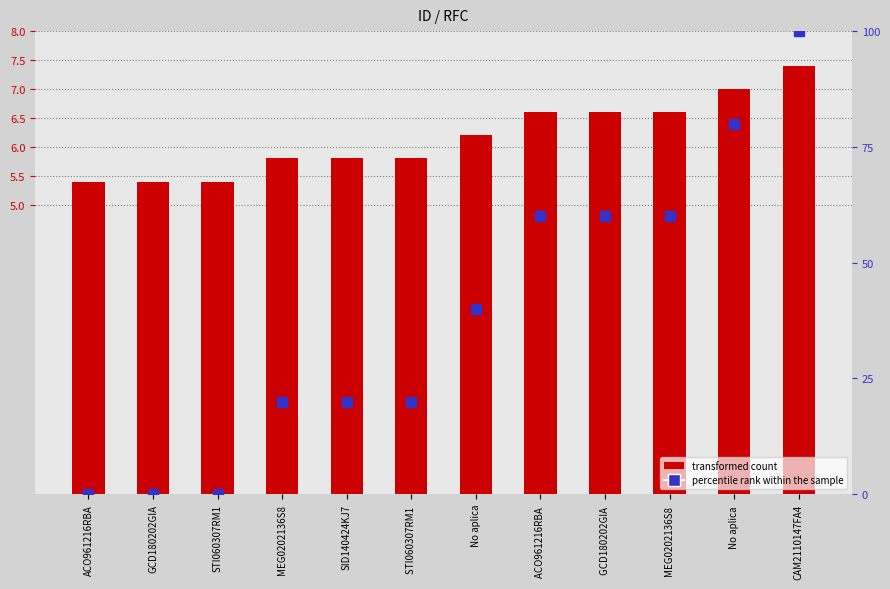

Which series reaches the minimum Y coordinate?

percentile rank within the sample